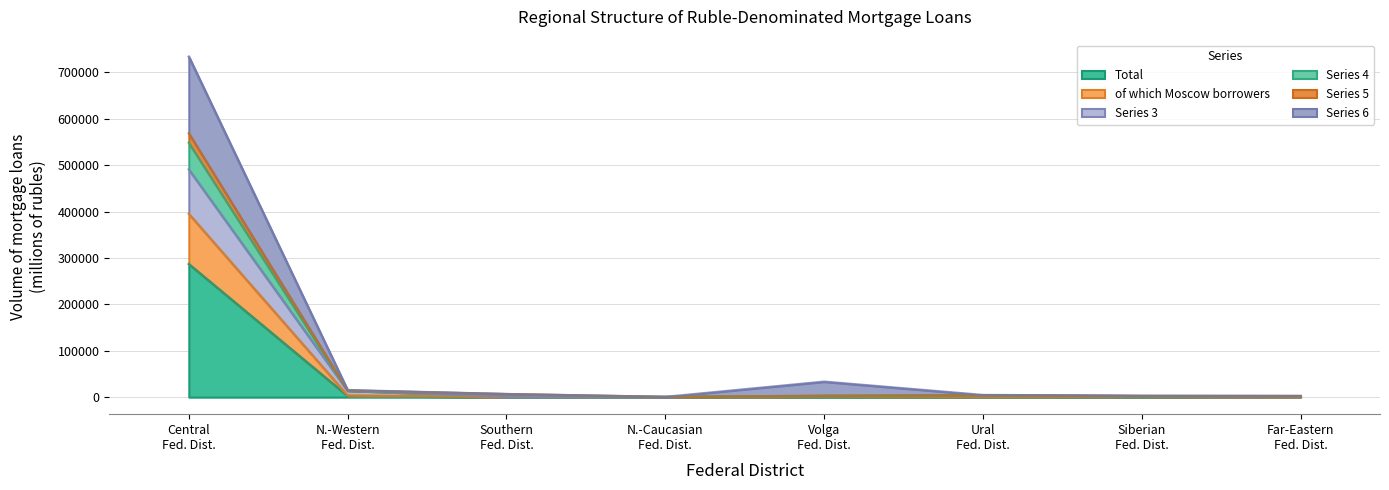

What is the value of the Series 4 point at the 5th from the left?

2797